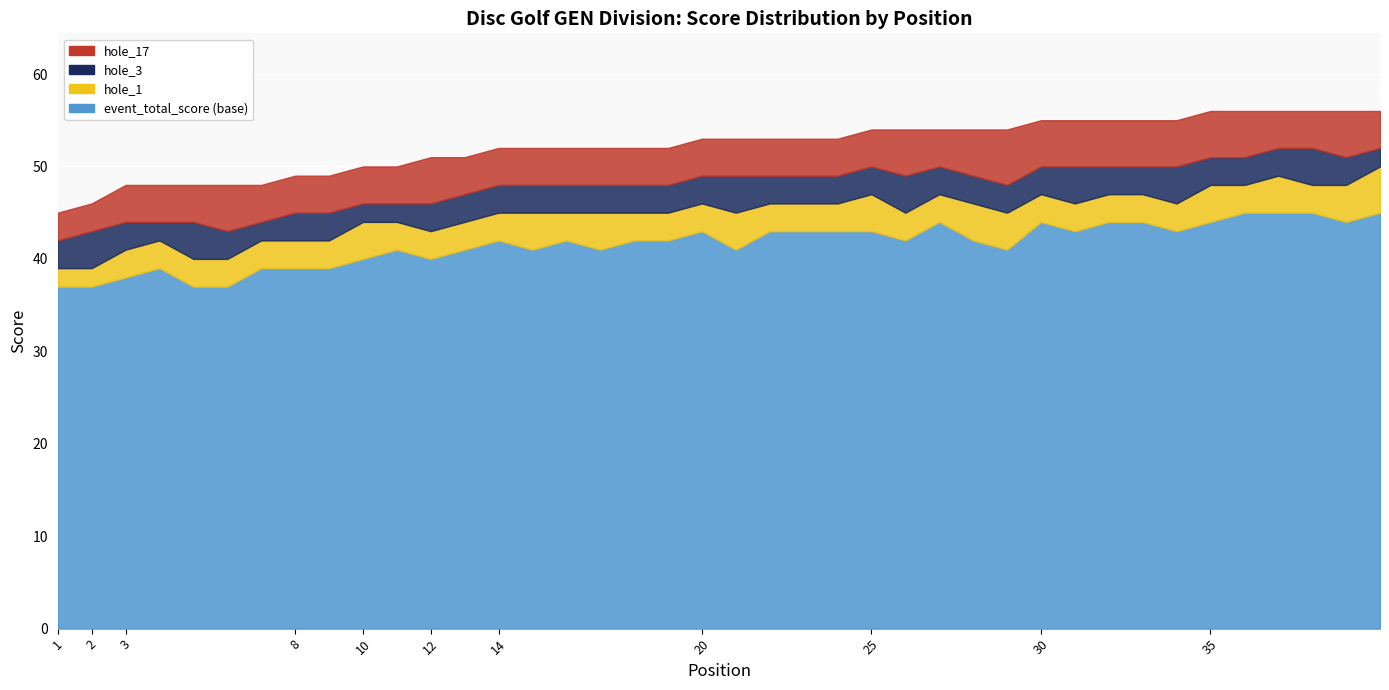

True or false: event_total_score and round_total_score intersect in this chart.

False